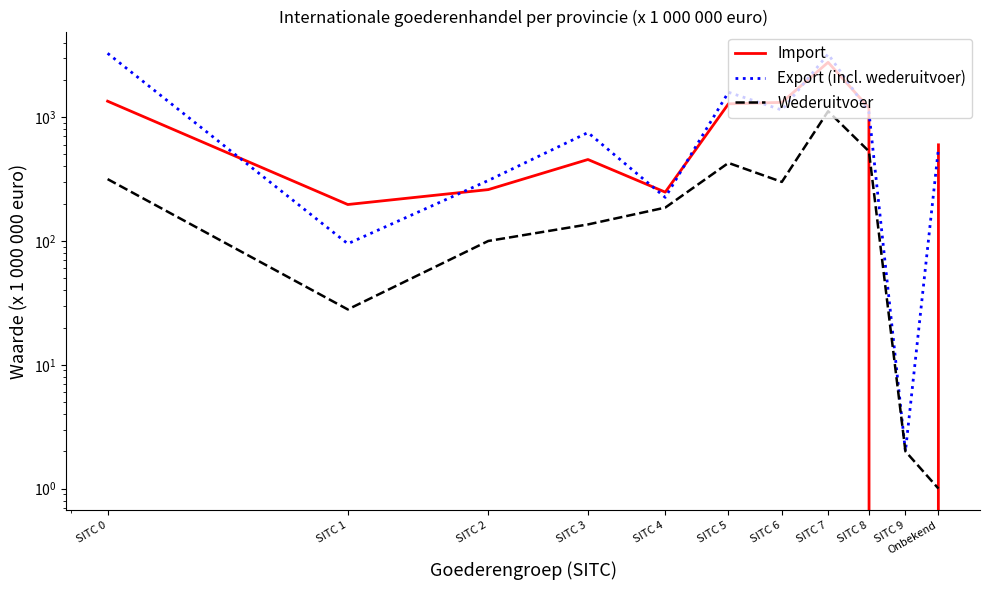

How many times do Export (incl. wederuitvoer) and Import cross each other?

9